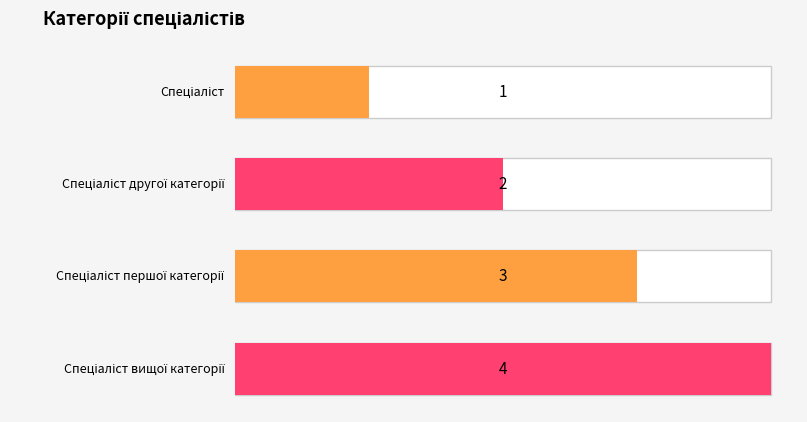

Where is the data nearest to the value 2?

Спеціаліст другої категорії